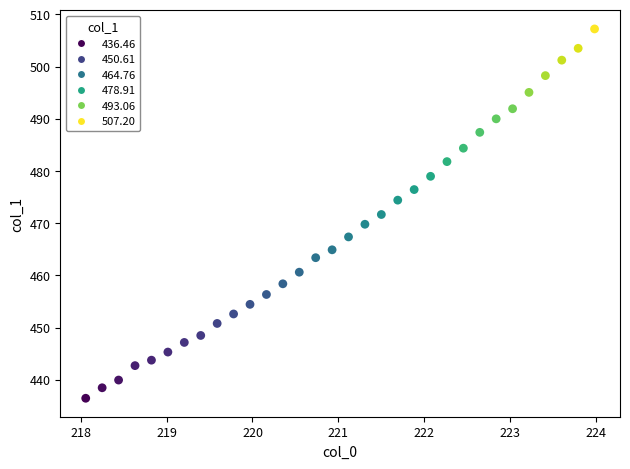

What is the range of Y values (max minus min)?

70.7